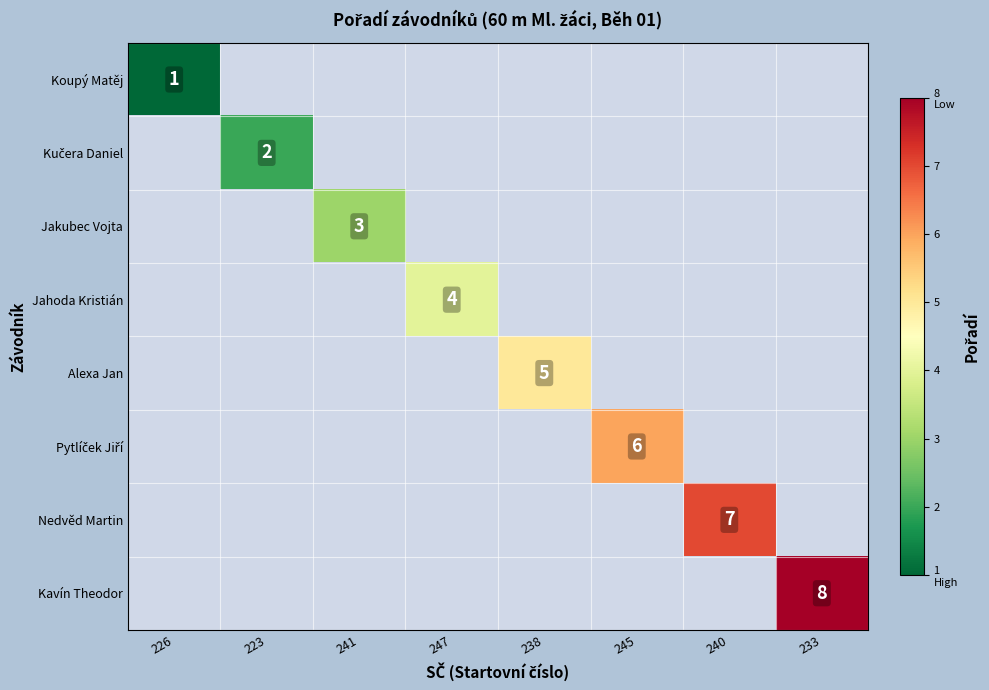

The Alexa Jan series shows 5 at 238. True or false?

True